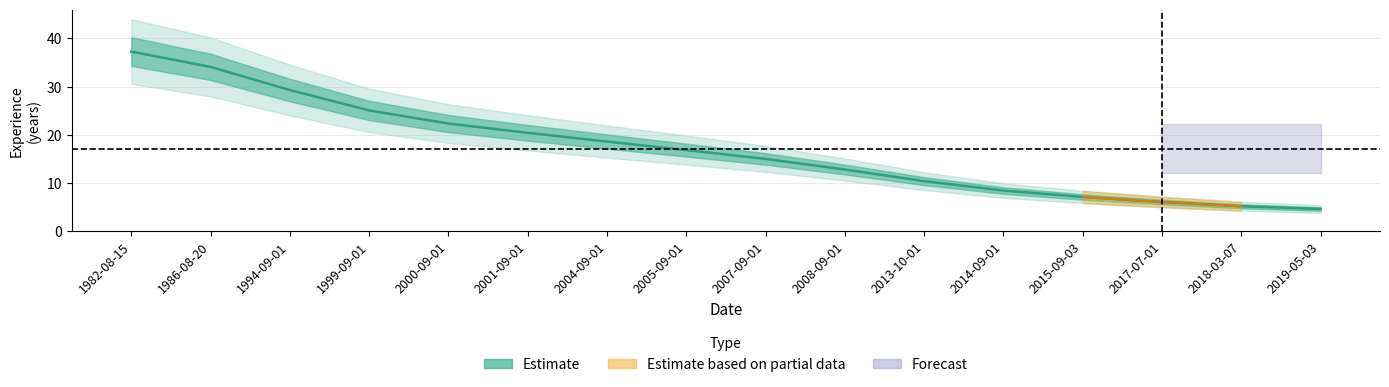

Count the number of categories in the chart.

16